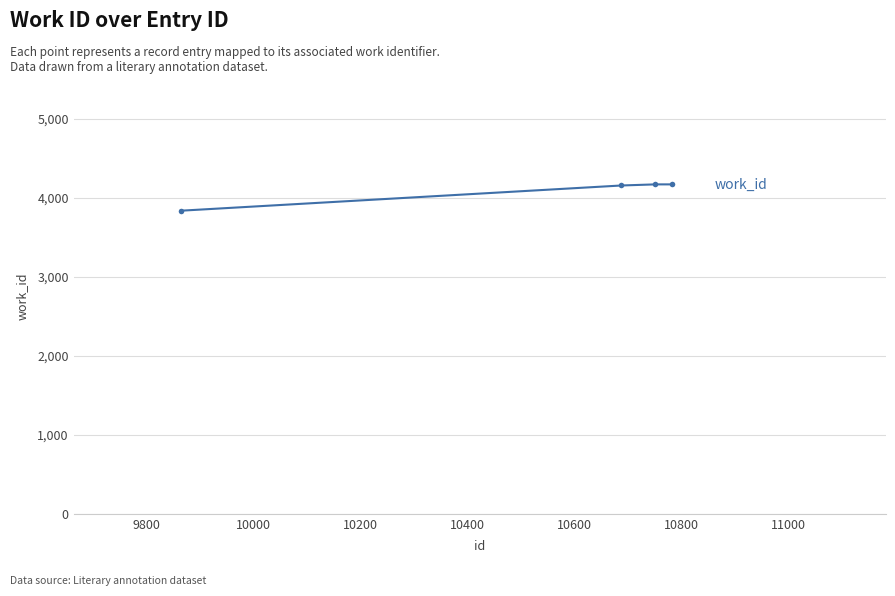

Count the number of data series in this chart.

1